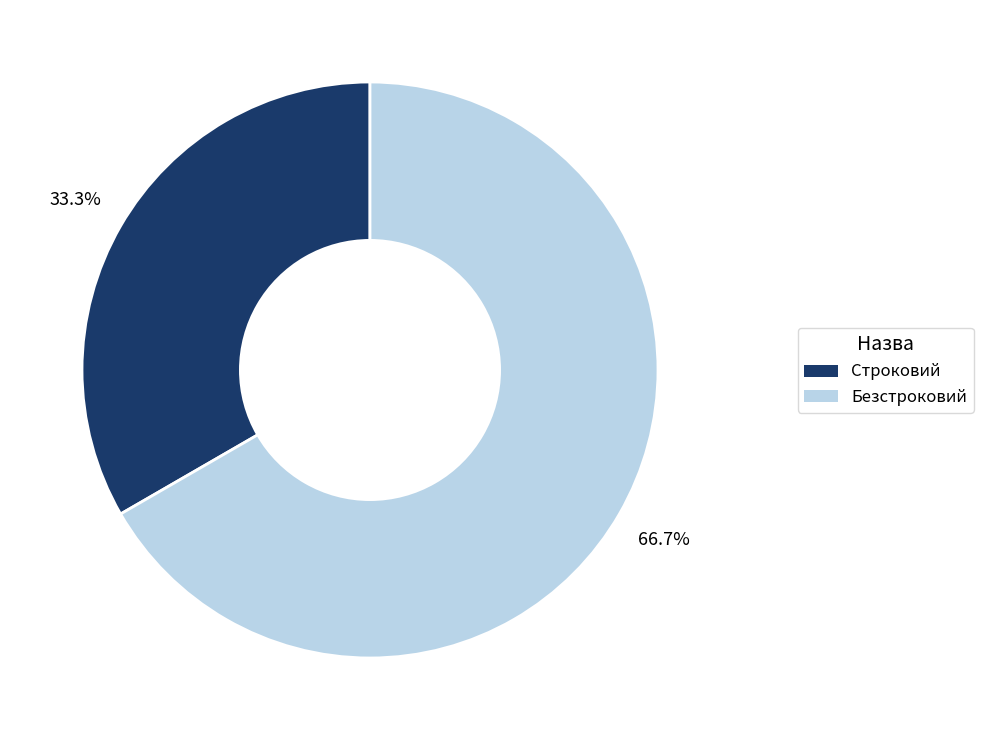

To the nearest percent, what is the difference between the Безстроковий and Строковий slice percentages?

33%